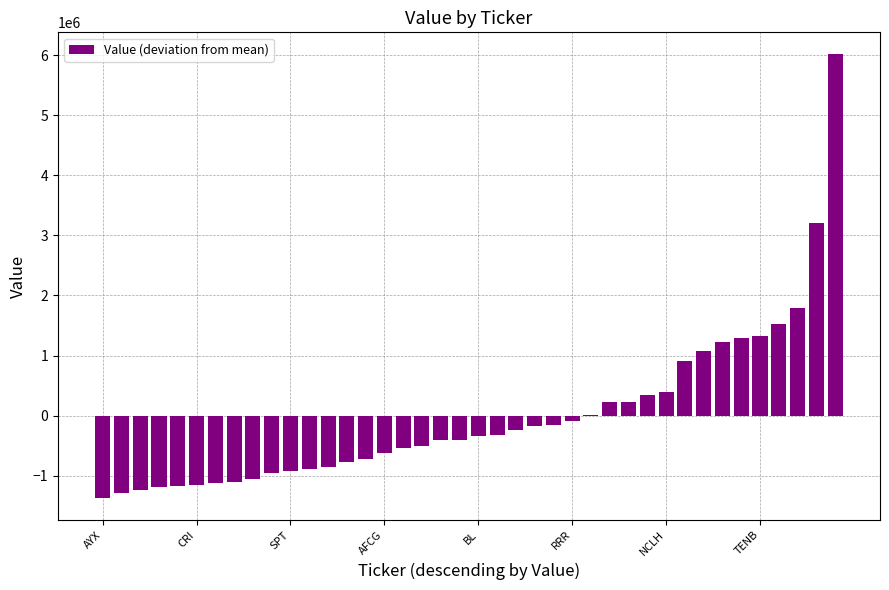

How many distinct data groups are displayed?

1